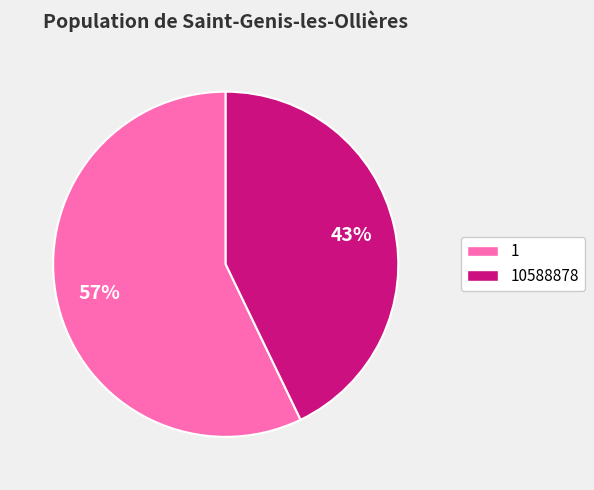

How many segments does this pie chart have?

2